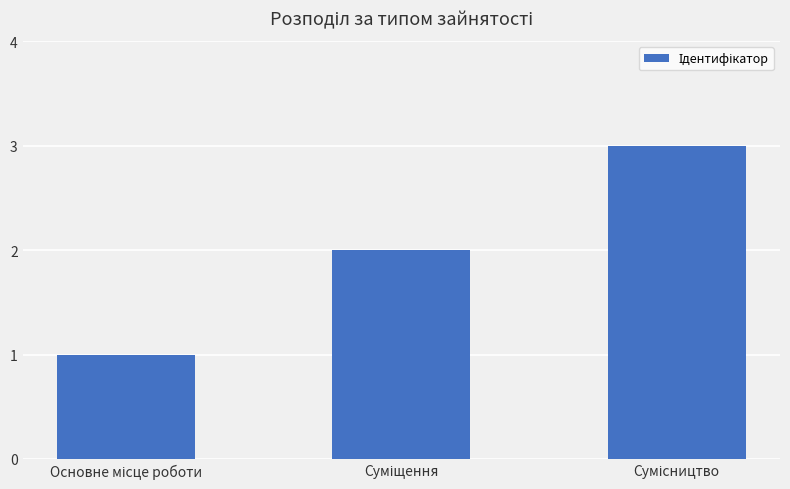

What is the sum of all values?

6